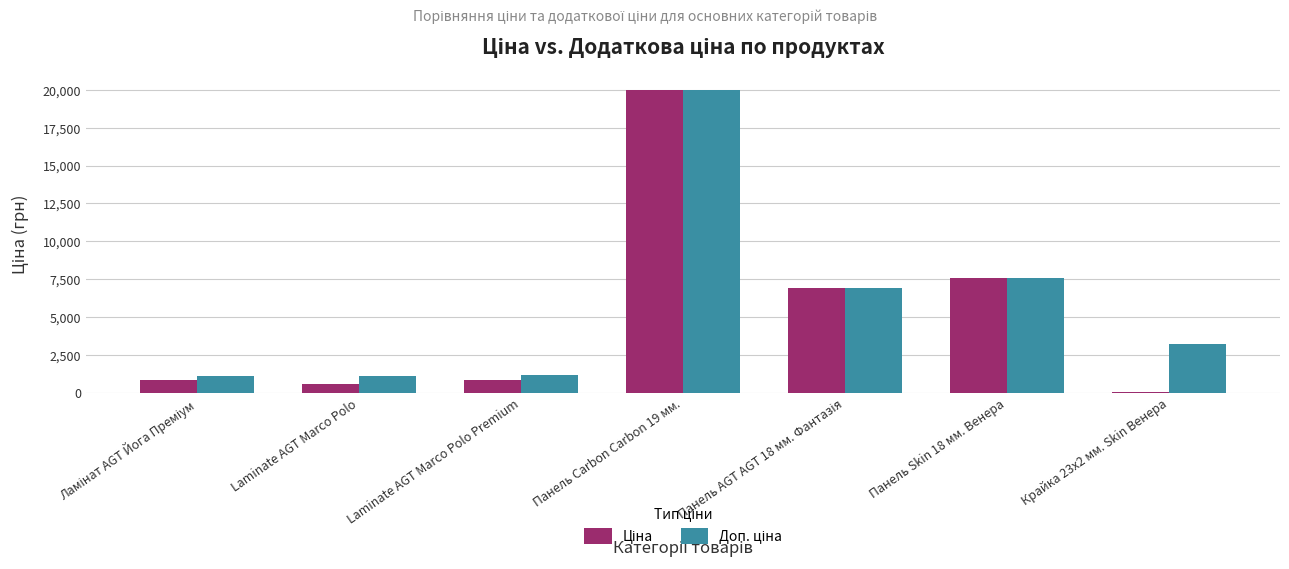

At which category is the sum across all series the highest?

Панель Carbon Carbon 19 мм.